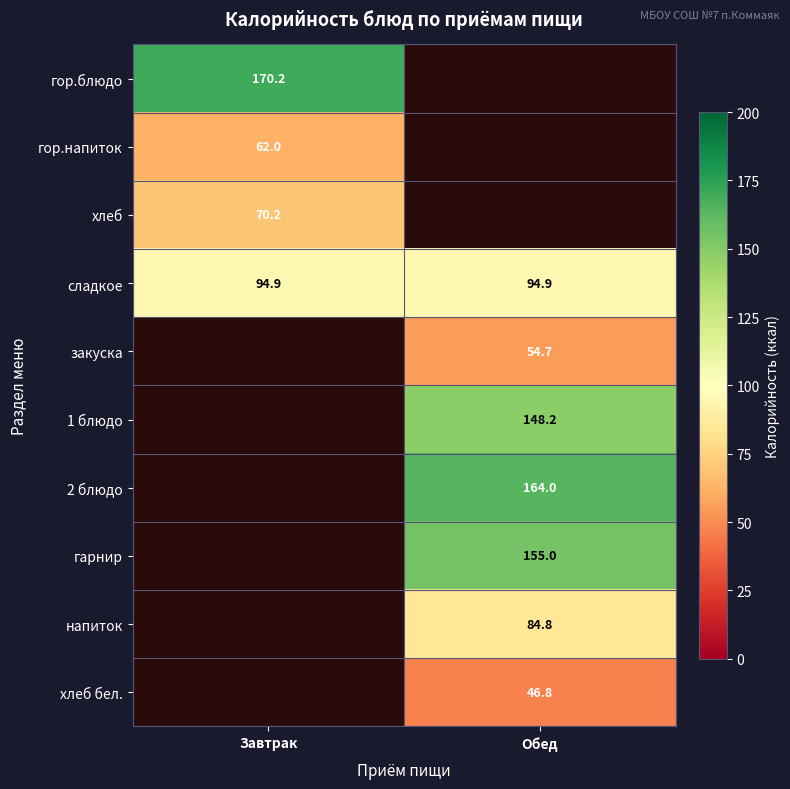

How many series are shown in this chart?

10